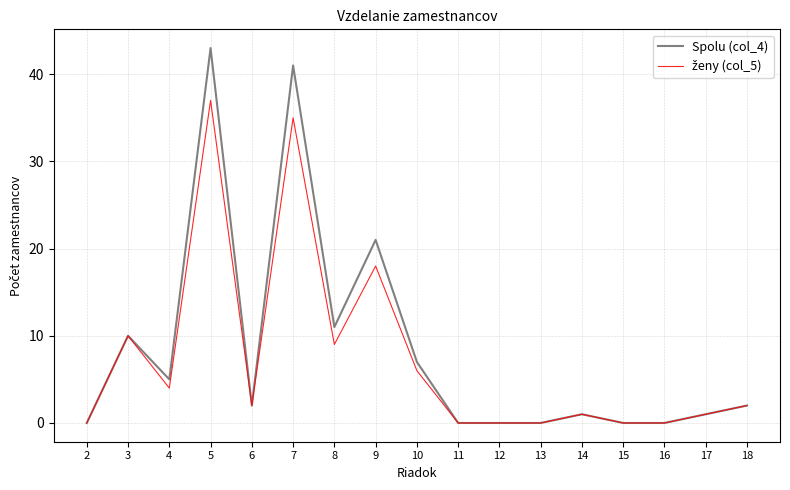

At how many categories does at least one series exceed 15?

3